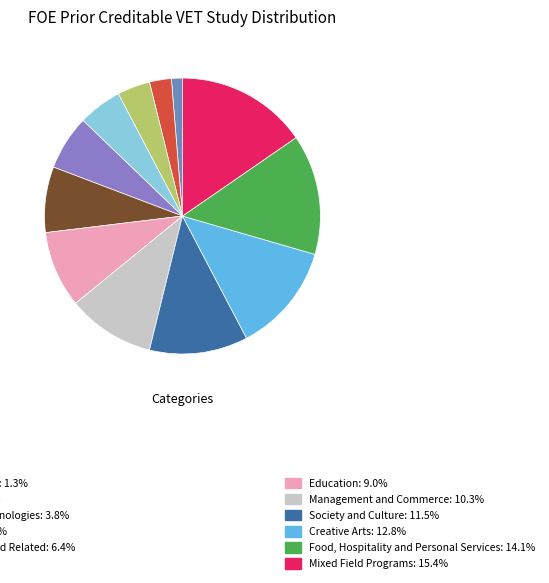

How many segments does this pie chart have?

12